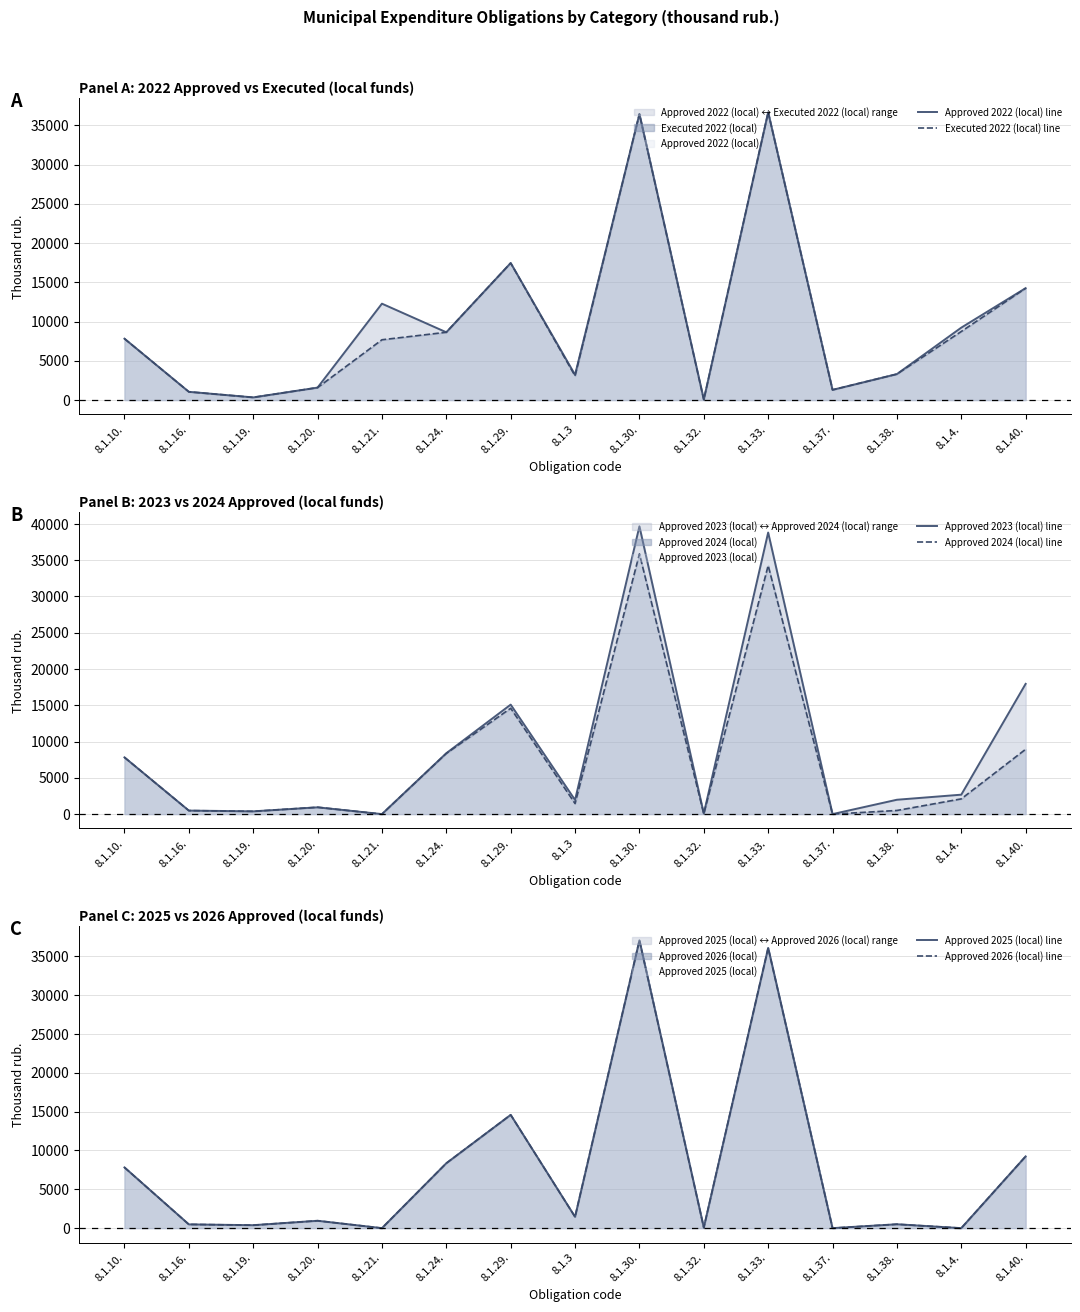

Where is the first local minimum for Approved 2023 (local) line?

8.1.19.